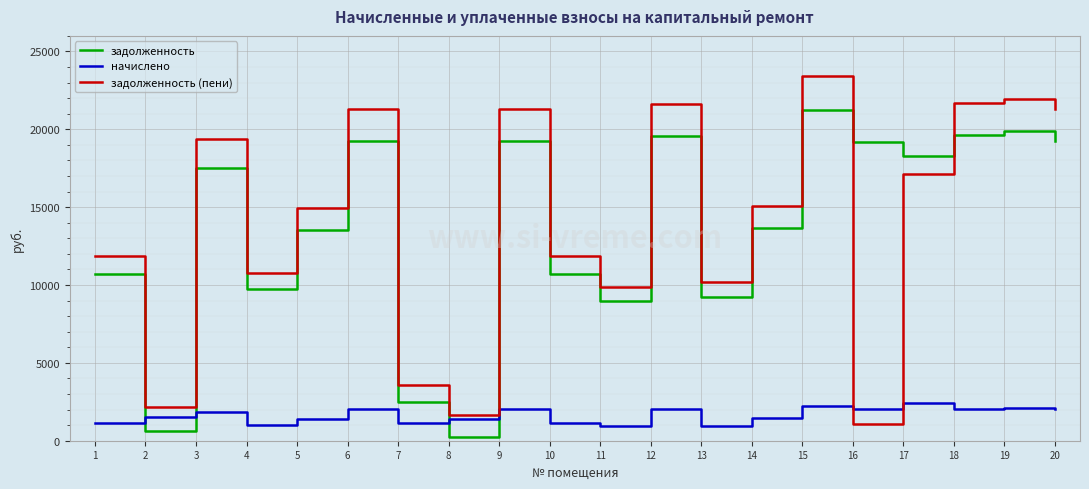

Where do задолженность (пени) and начислено first cross each other?

15 and 16